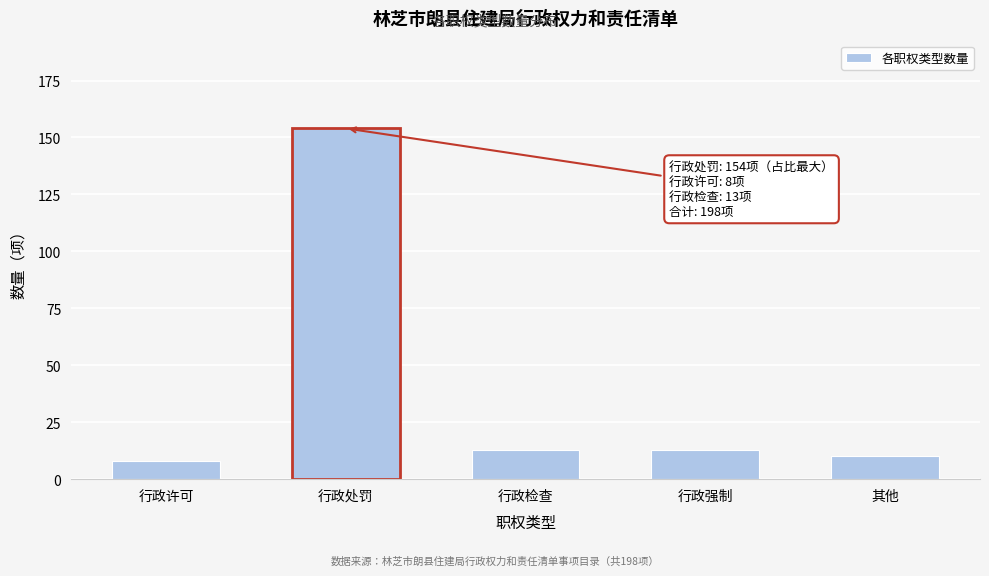

Reading left to right, extract all data points from this chart.

行政许可=8	行政处罚=154	行政检查=13	行政强制=13	其他=10